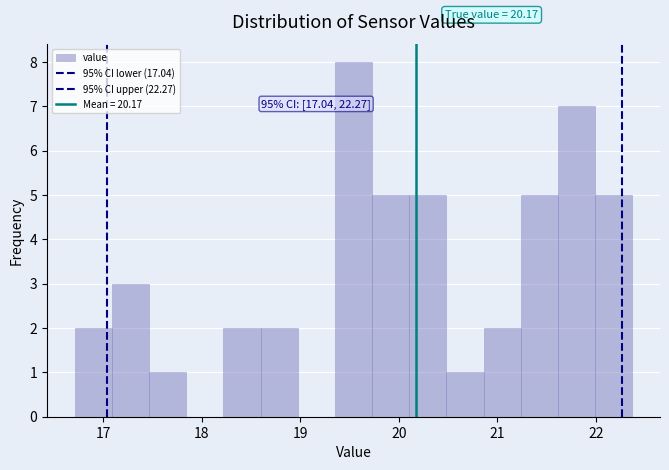

Around what value on the x-axis is the tallest bar? Give the approximate position of its centre, as read against the axis.

19.5